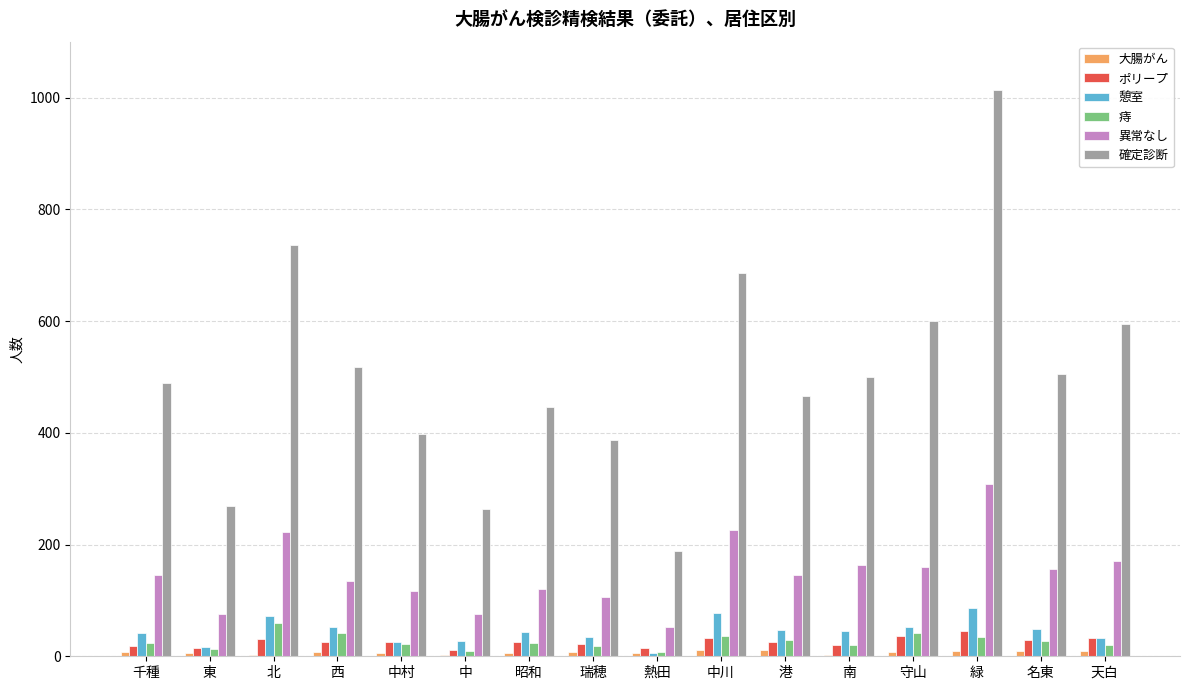

Between 千種 and 中川, which series saw the biggest shift?

確定診断